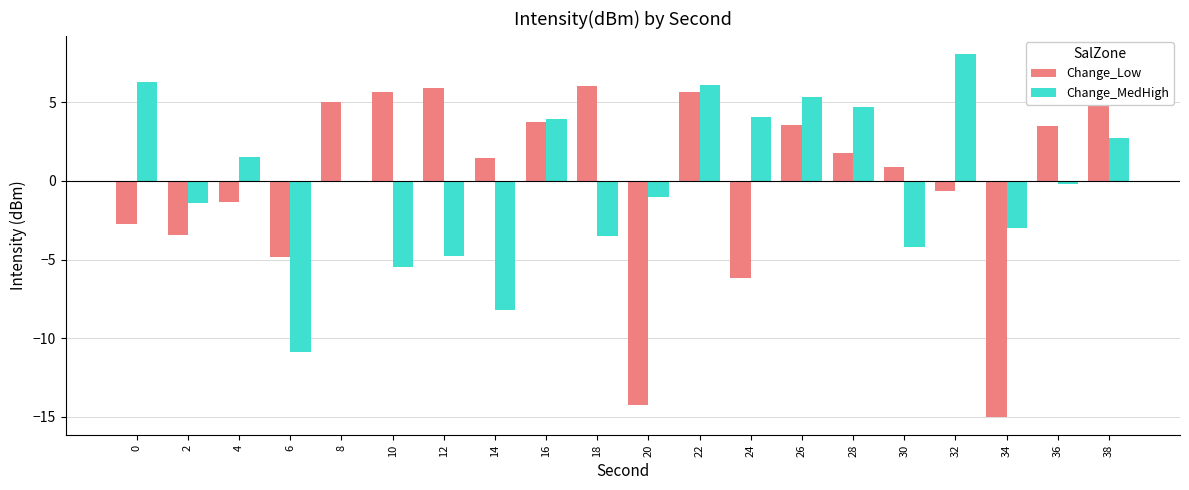

What is the greatest value displayed?

8.1